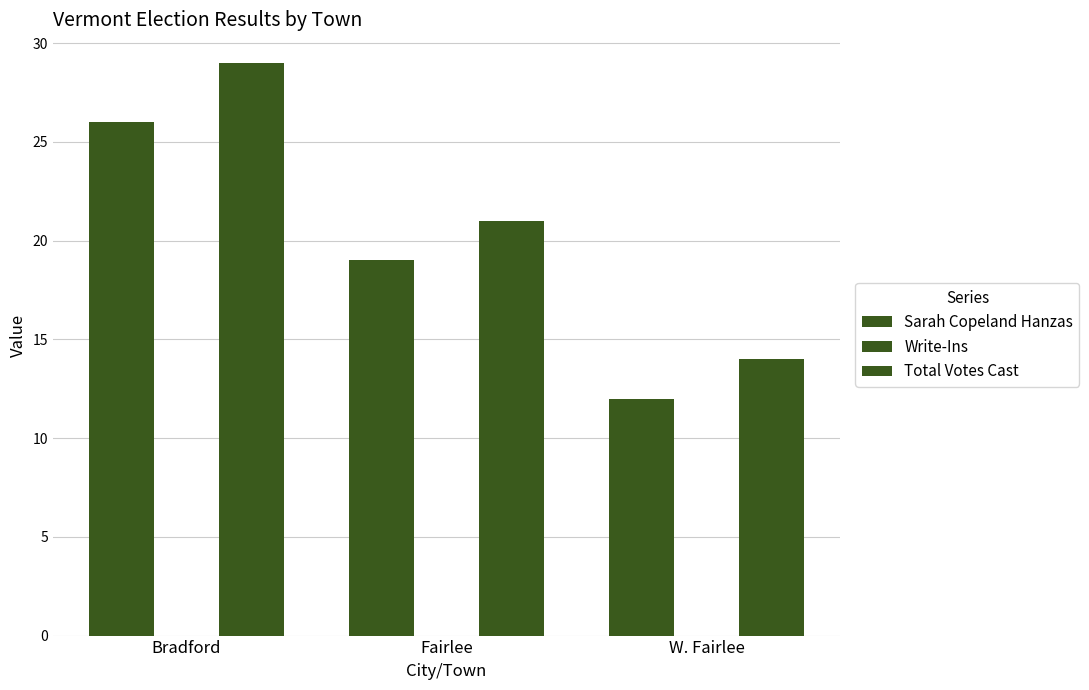

How many values in the Sarah Copeland Hanzas series are below 19?

1